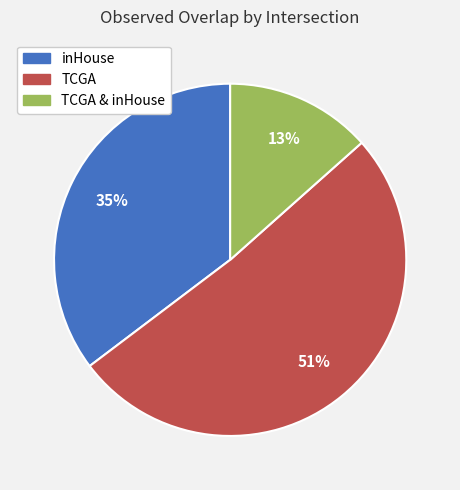

Is there a majority slice in this chart?

Yes